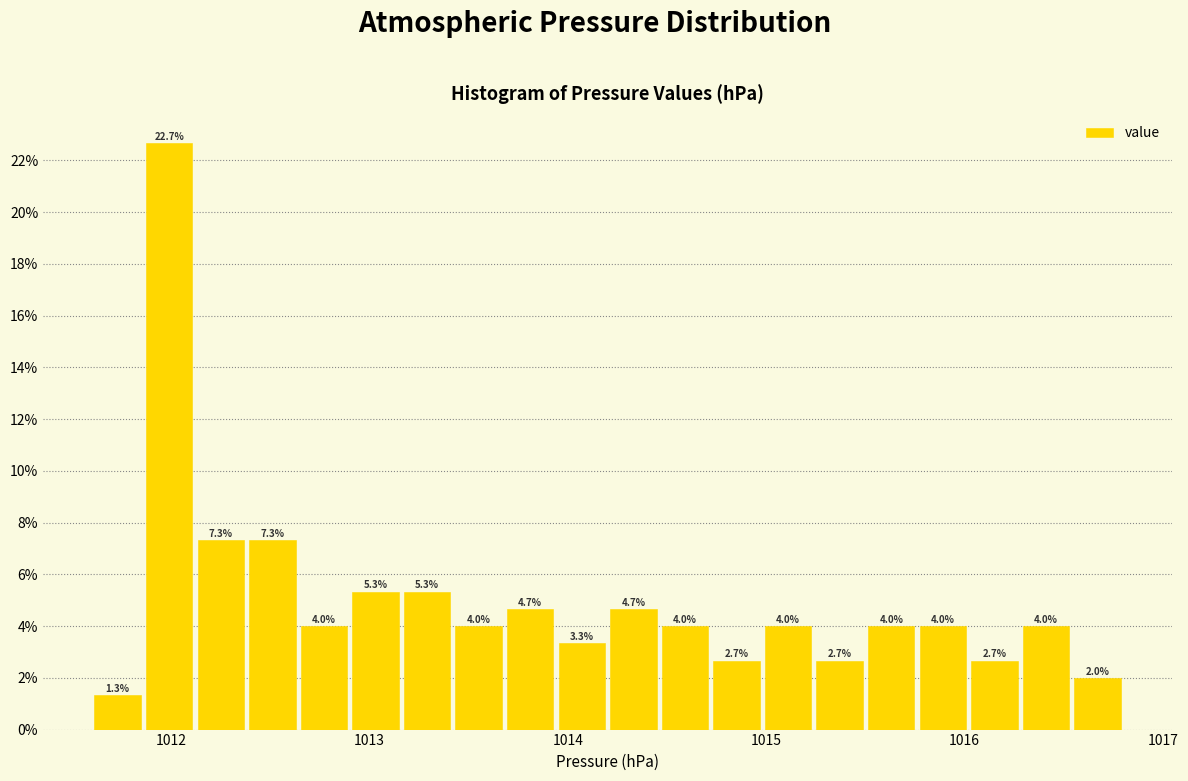

Around what value on the x-axis is the tallest bar? Give the approximate position of its centre, as read against the axis.

1012.0